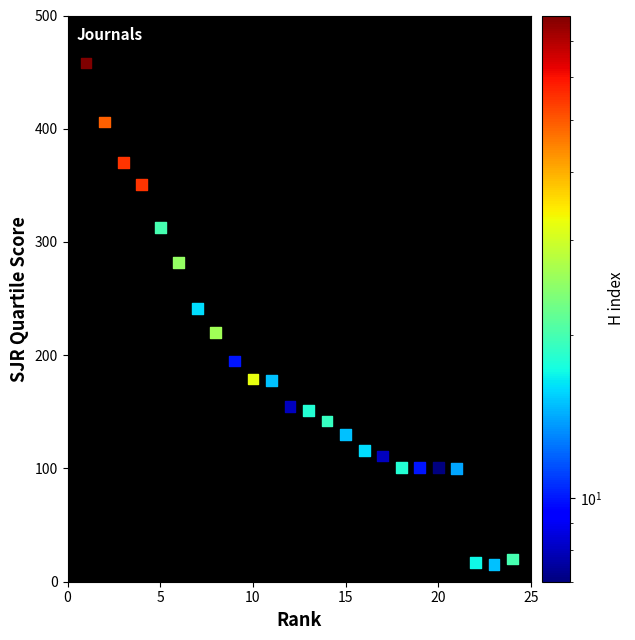

What is the range of X values (max minus min)?

23